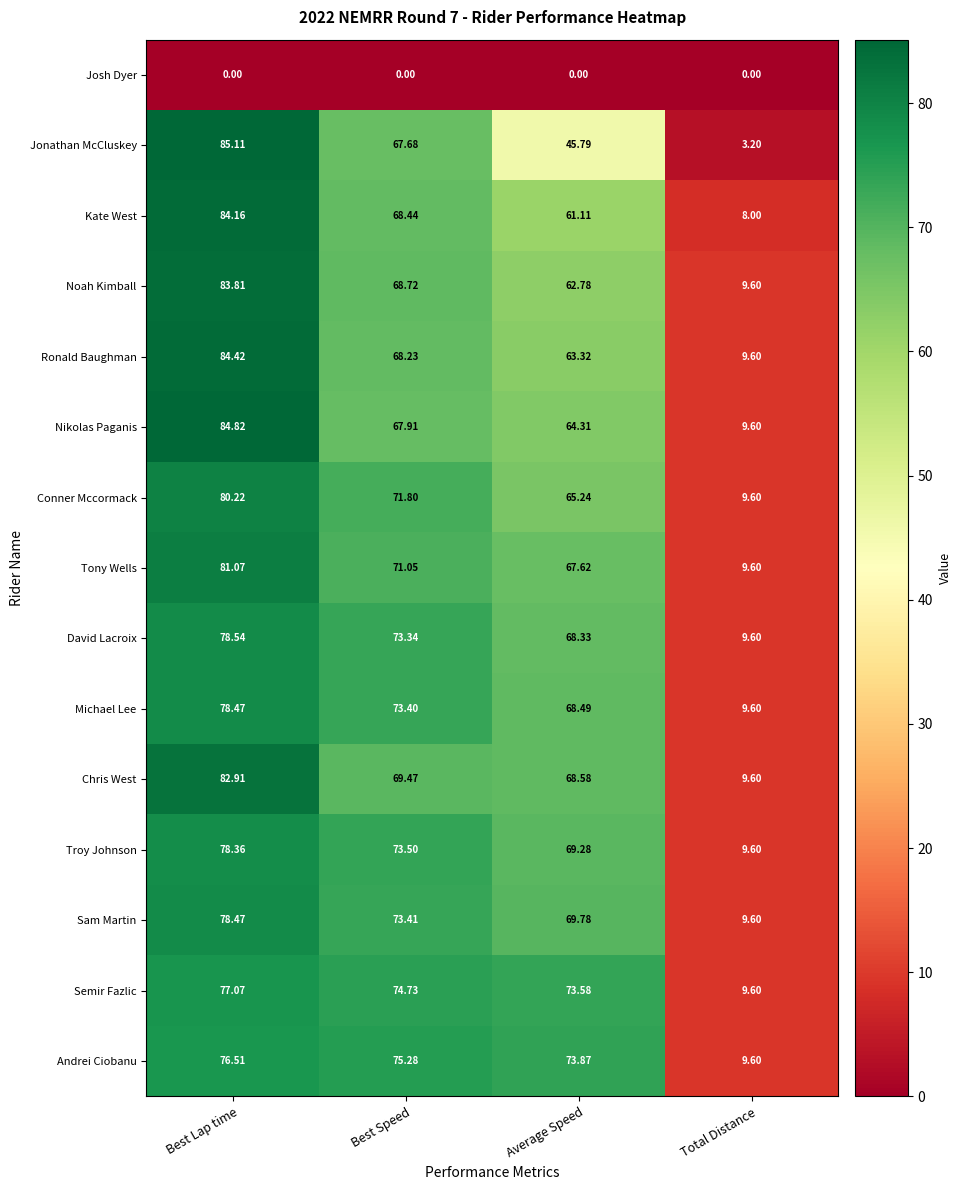

Which series has the widest spread of values?

Jonathan McCluskey